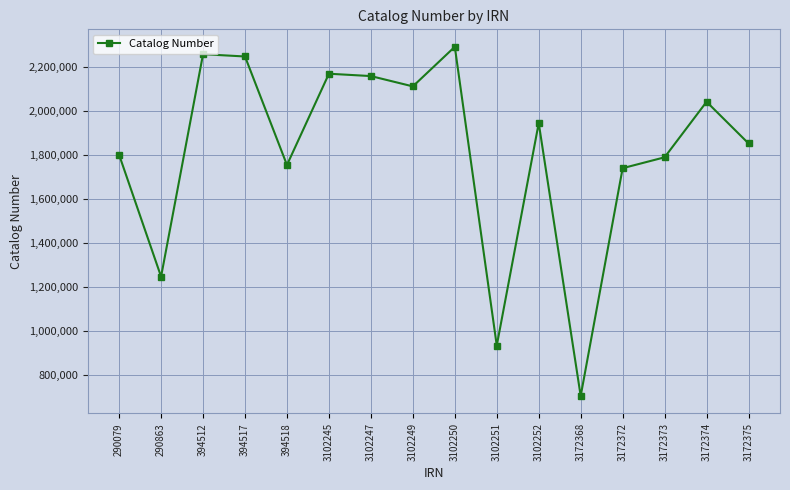

Reading left to right, what are all the values shown in this chart?

290079=1800364	290863=1247859	394512=2257071	394517=2246679	394518=1754448	3102245=2168456	3102247=2157798	3102249=2111004	3102250=2290639	3102251=935115	3102252=1944664	3172368=706335	3172372=1739909	3172373=1789290	3172374=2041149	3172375=1852229